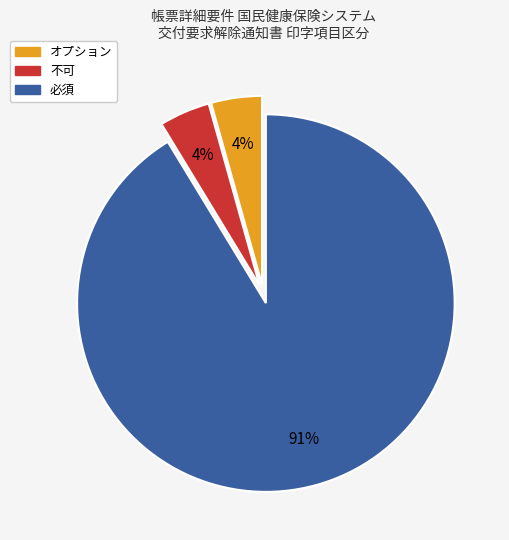

Is it true that 必須 is 78% of the pie?

False